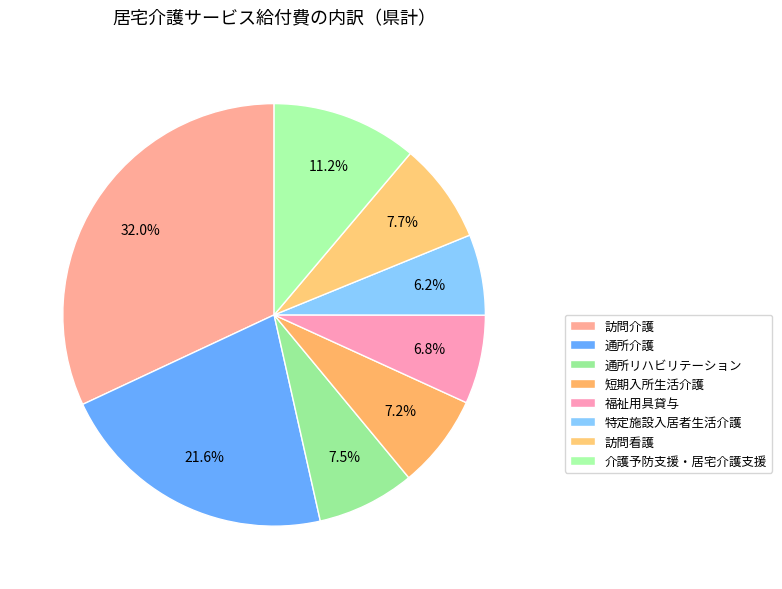

Is it true that 特定施設入居者生活介護 is 1% of the pie?

False